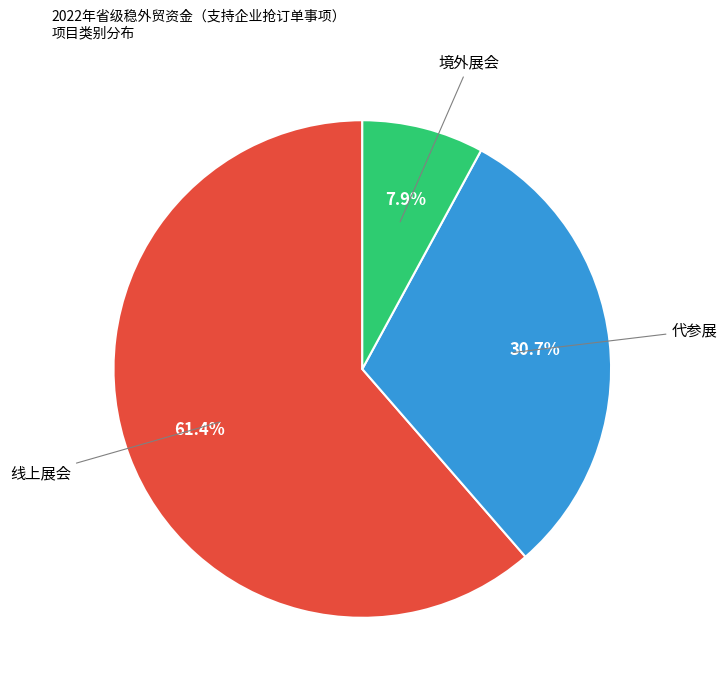

Count the number of slices in the pie.

3